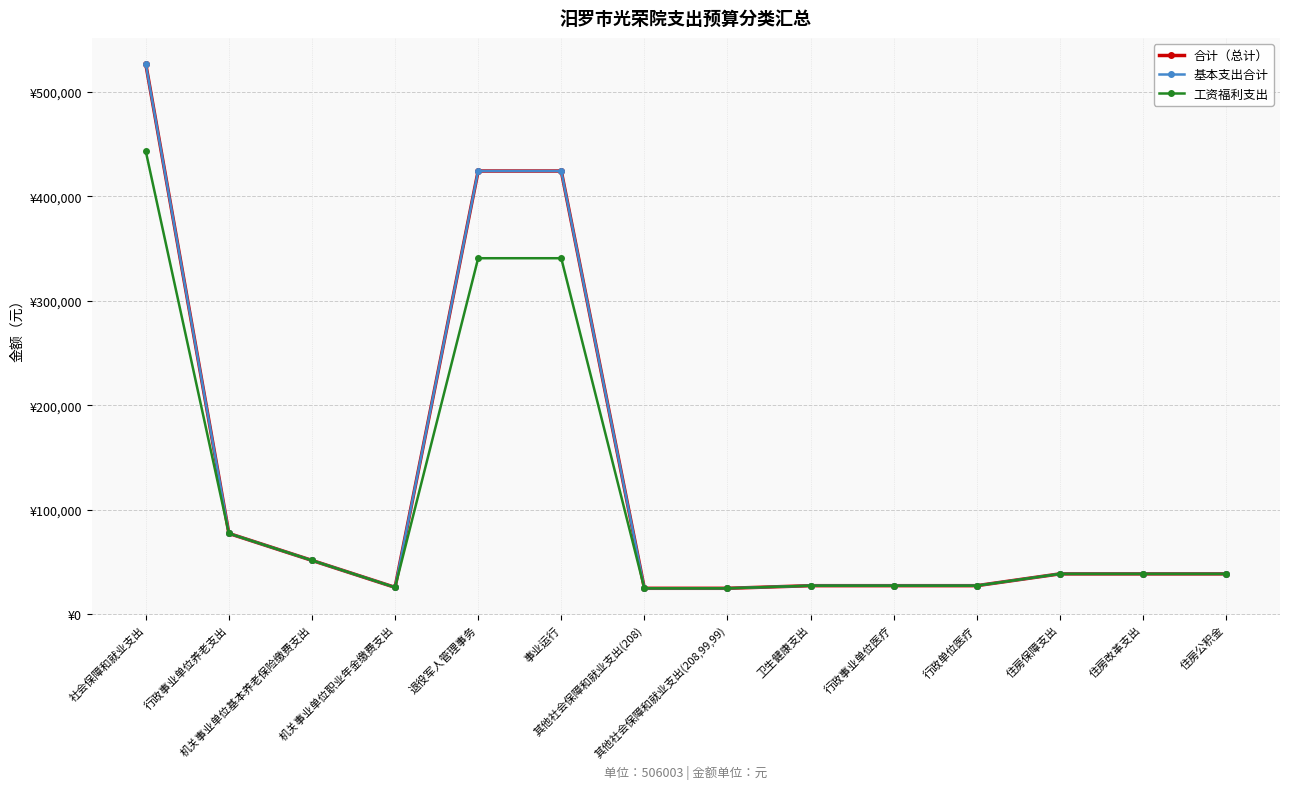

What position from the right is 事业运行?

9